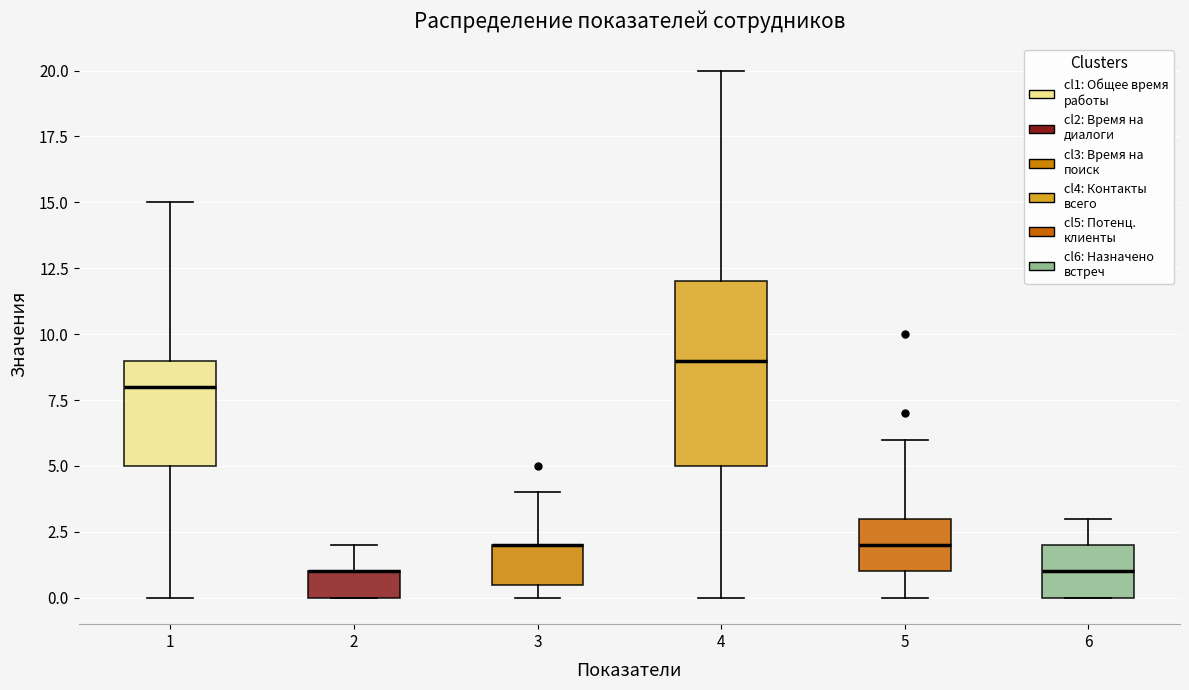

Reading left to right, read every box against the y-axis: the position of its median line, the range the box covers, and the ends of its whiskers. The values are not printed on the chart, so give them approximately, as read against the axis.

1: median 8.0, box 5.0 to 9.0, whiskers 0.0 to 15.0
2: median 1.0 (drawn on the box's upper edge), box 0.0 to 1.0, whiskers 0.0 to 2.0
3: median 2.0 (drawn on the box's upper edge), box 0.5 to 2.0, whiskers 0.0 to 4.0
4: median 9.0, box 5.0 to 12.0, whiskers 0.0 to 20.0
5: median 2.0, box 1.0 to 3.0, whiskers 0.0 to 6.0
6: median 1.0, box 0.0 to 2.0, whiskers 0.0 to 3.0